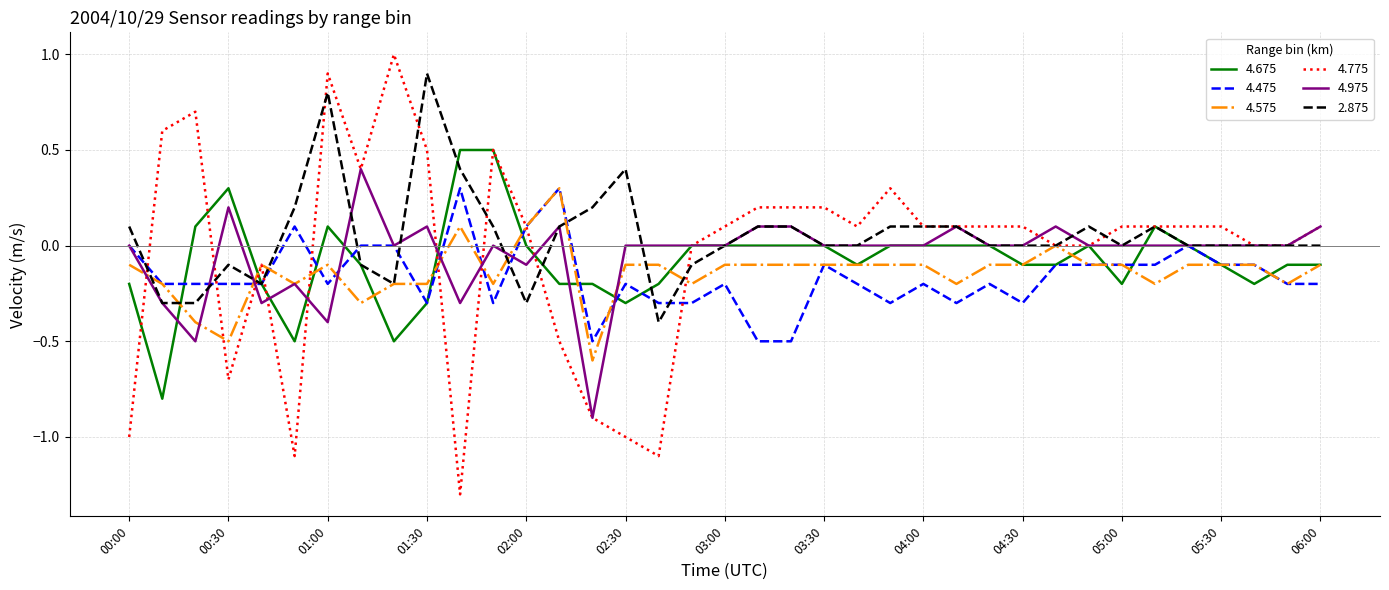

Which series has the widest spread of values?

4.775